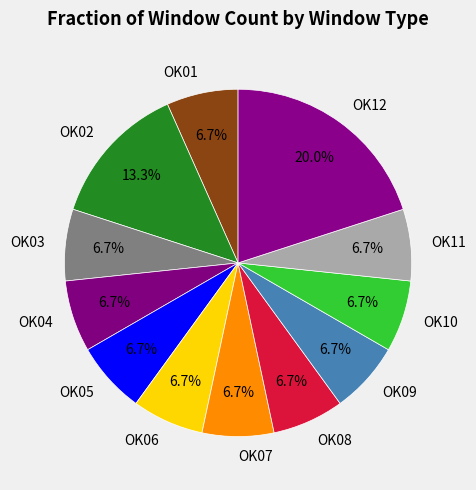

Is there any slice that represents more than half of the pie?

No